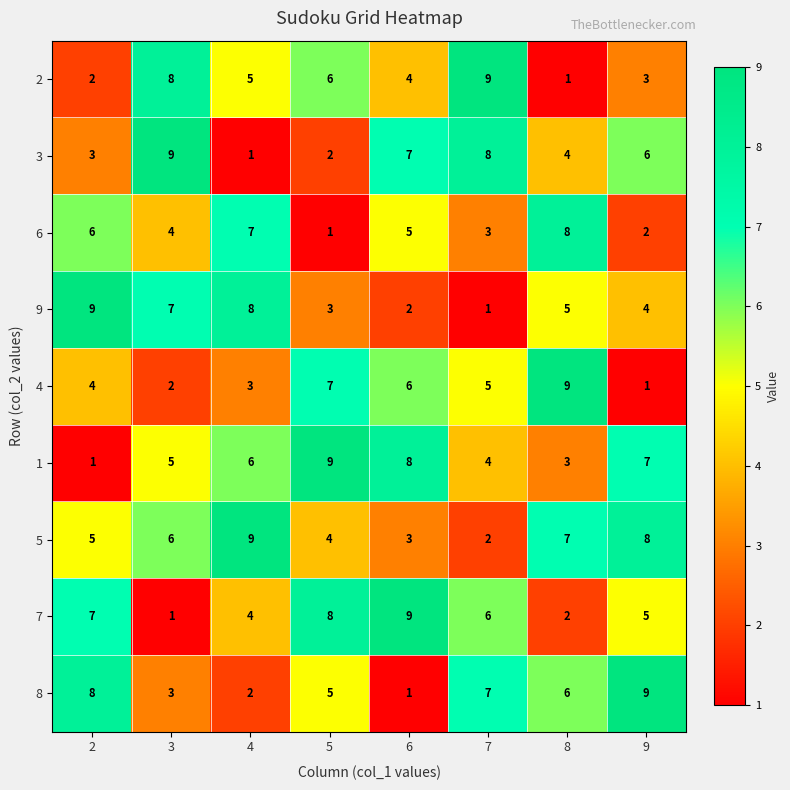

What value does the 5 series have at 6?

3